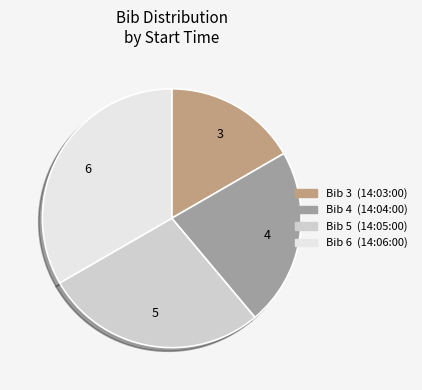

Does any single category account for the majority?

No